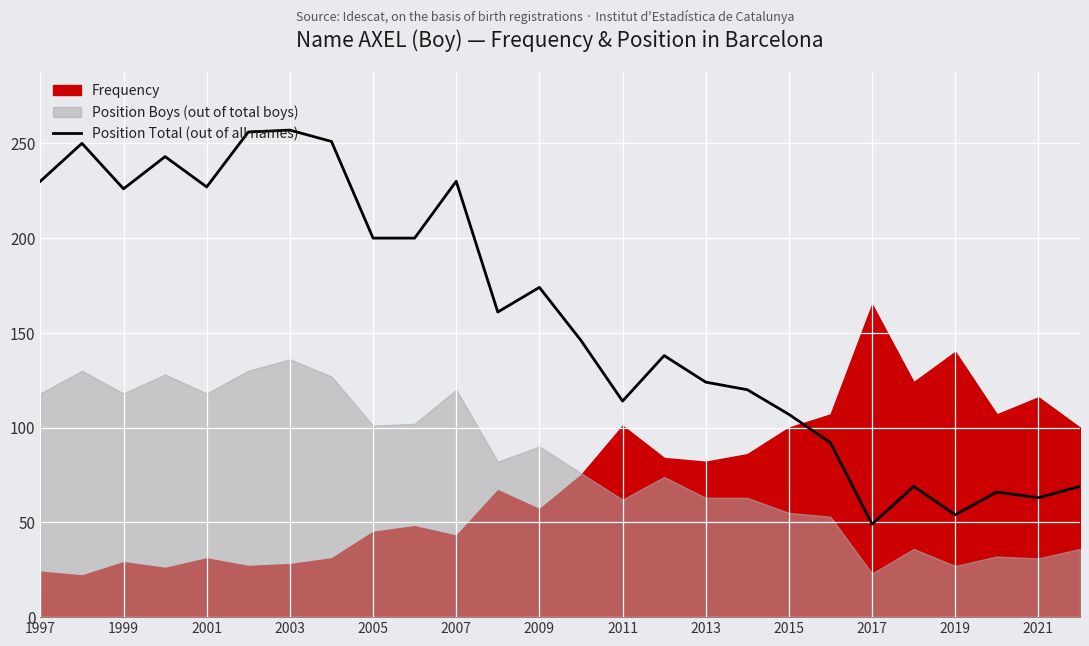

The value of Position Total (out of all names) at 2021 is 63. True or false?

True